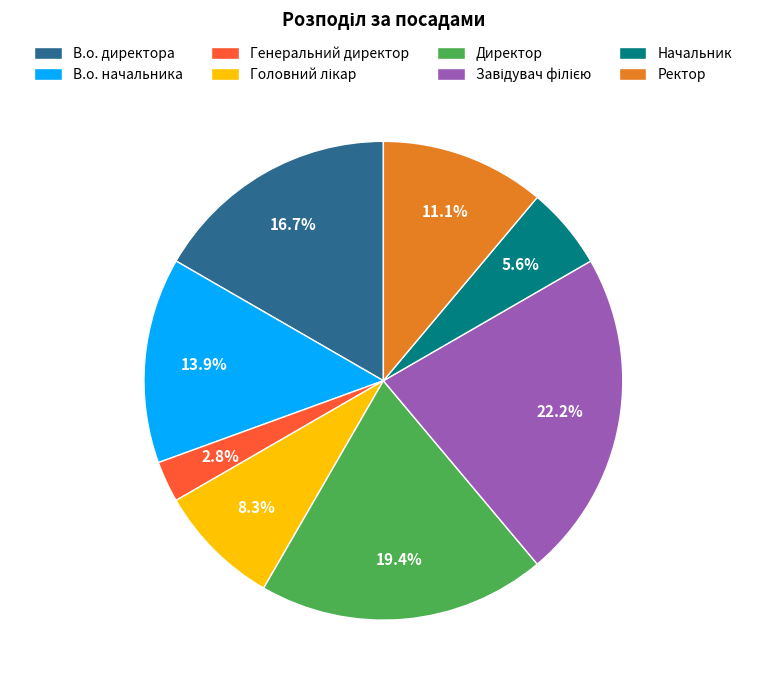

To the nearest percent, what is the average slice percentage?

12%